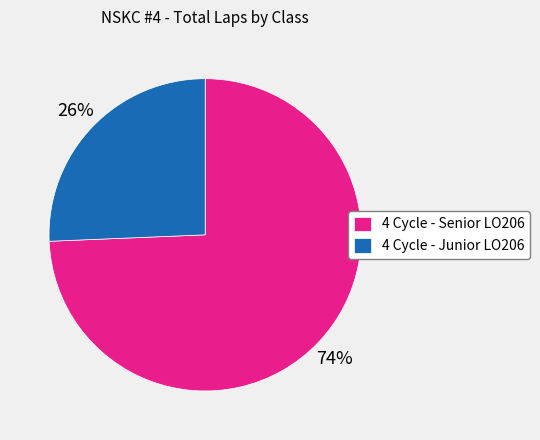

Do 4 Cycle - Junior LO206 and 4 Cycle - Senior LO206 together represent more than half of the pie?

Yes